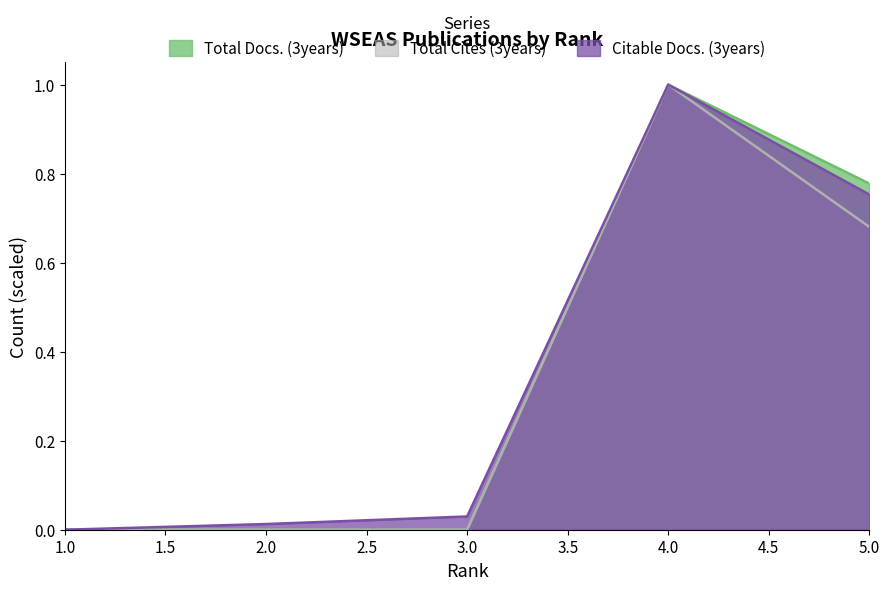

Rank the categories by Citable Docs. (3years) value from lowest to highest.

1.0, 2.0, 3.0, 5.0, 4.0